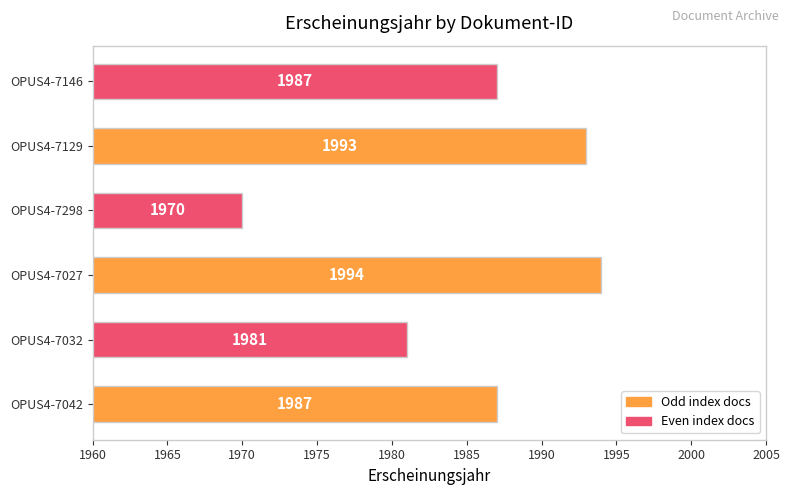

True or false: the data shows 1331 at OPUS4-7042.

False